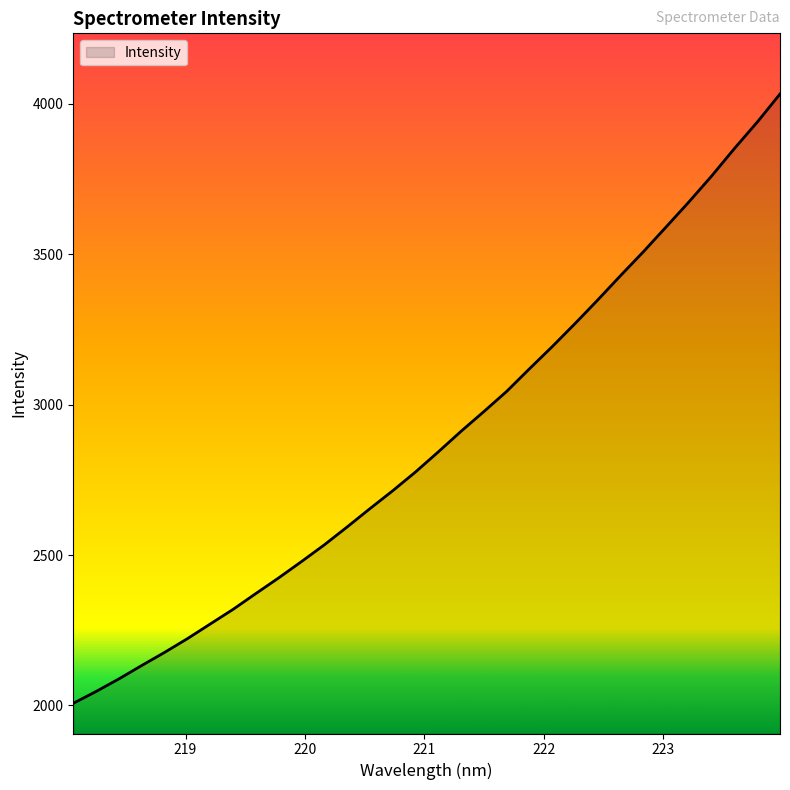

What is the greatest value displayed?

4032.4